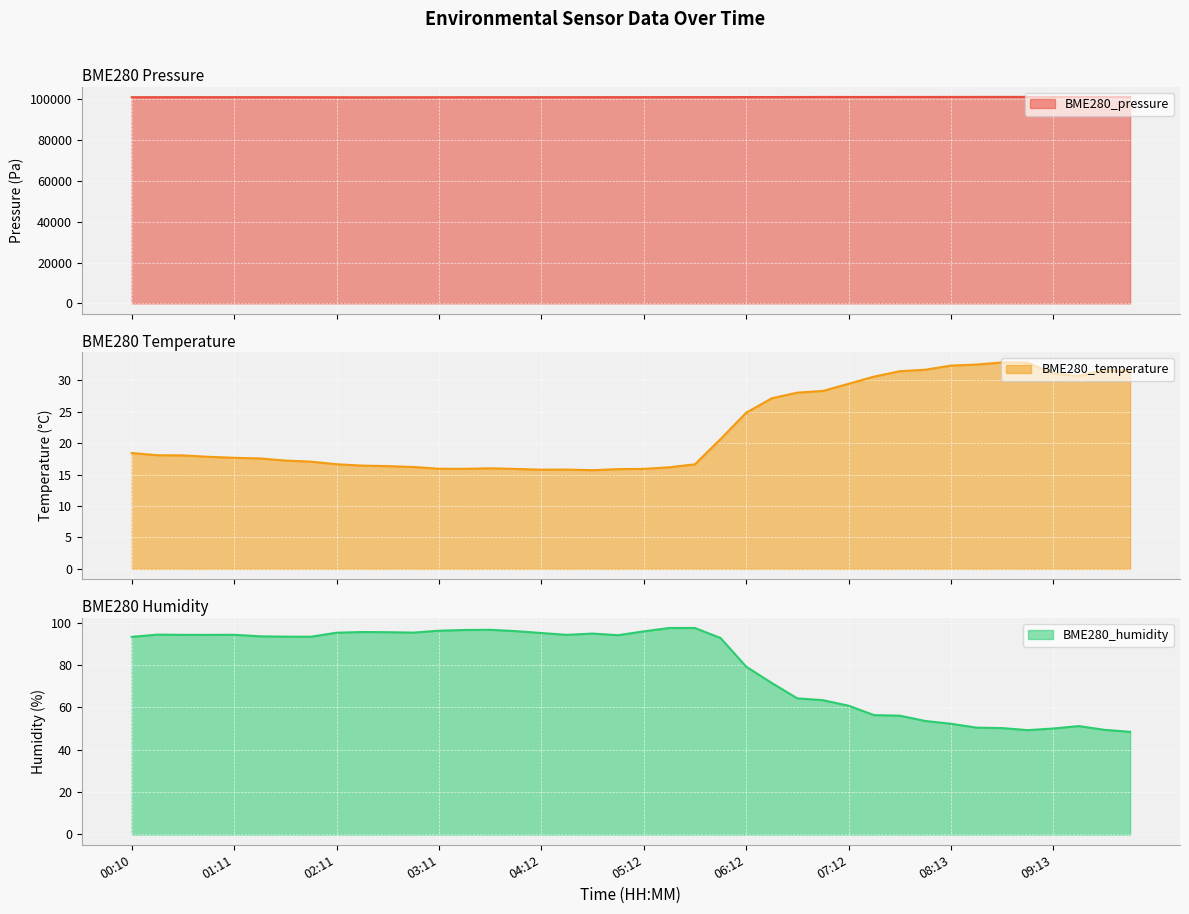

How many distinct data groups are displayed?

3